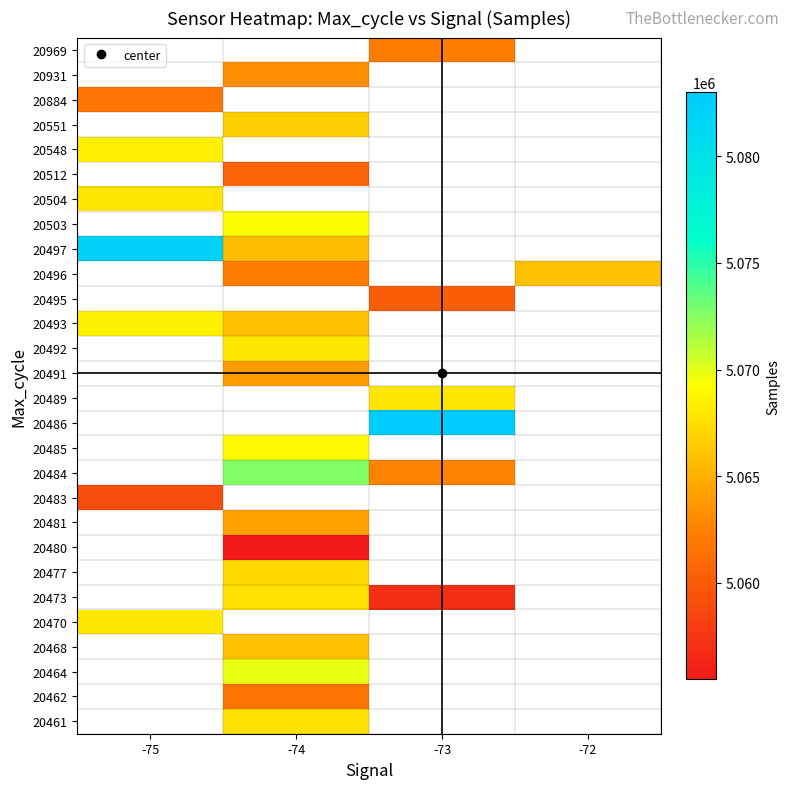

Between -73 and -75, which is larger?

-75